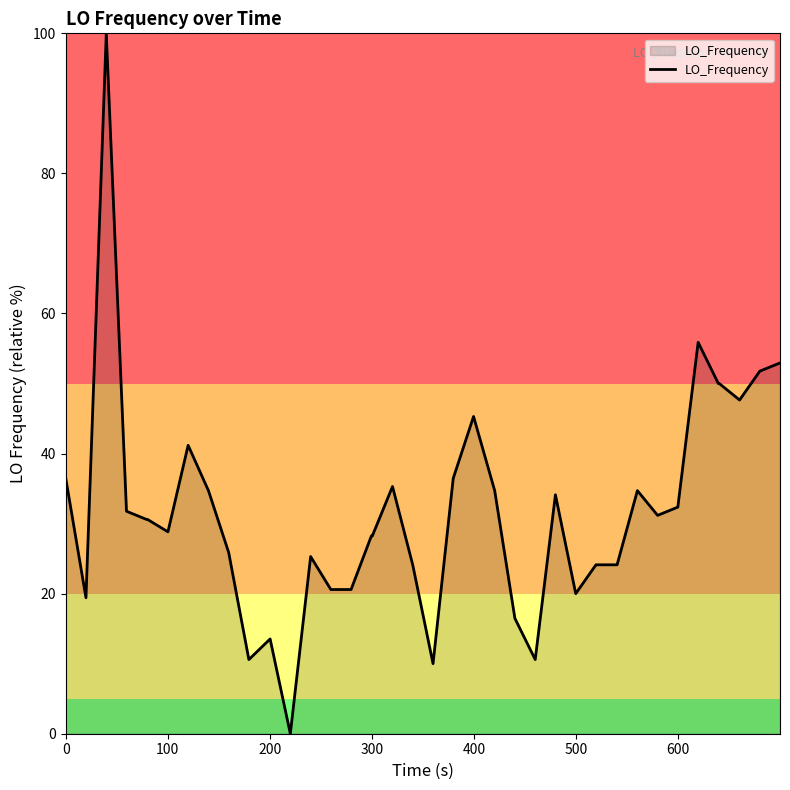

What is the maximum value shown in the chart?

100.0